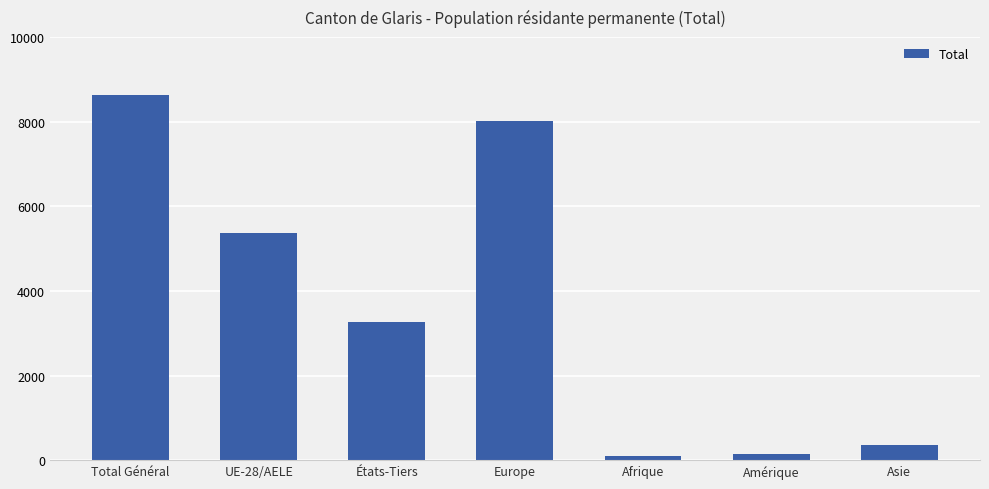

How many data points are less than 3262?

3